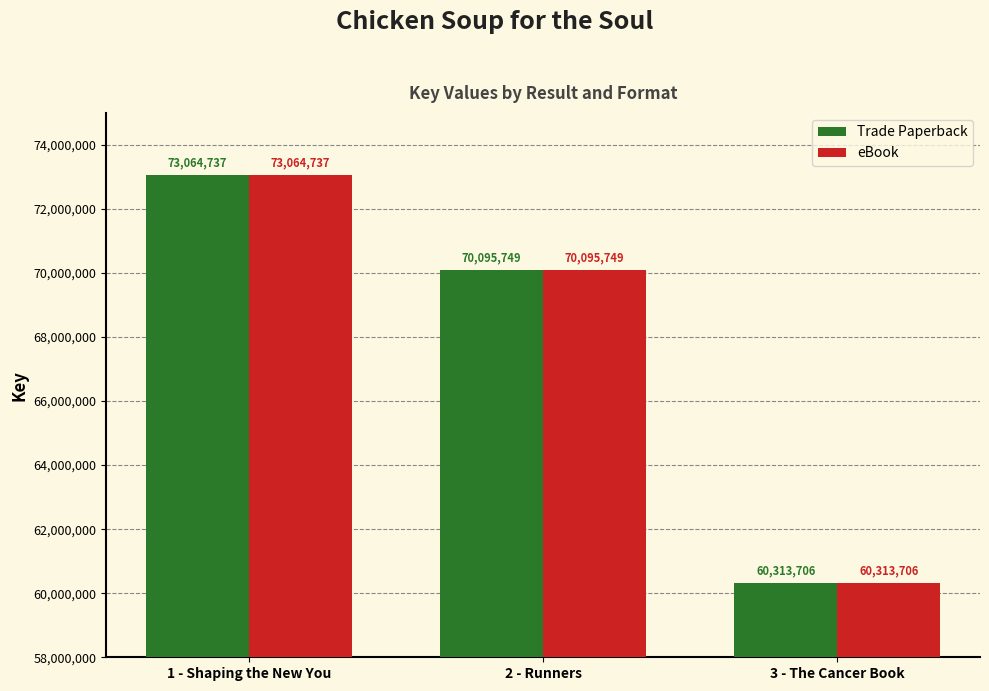

What is the total value across all series at 2 - Runners?

140191498